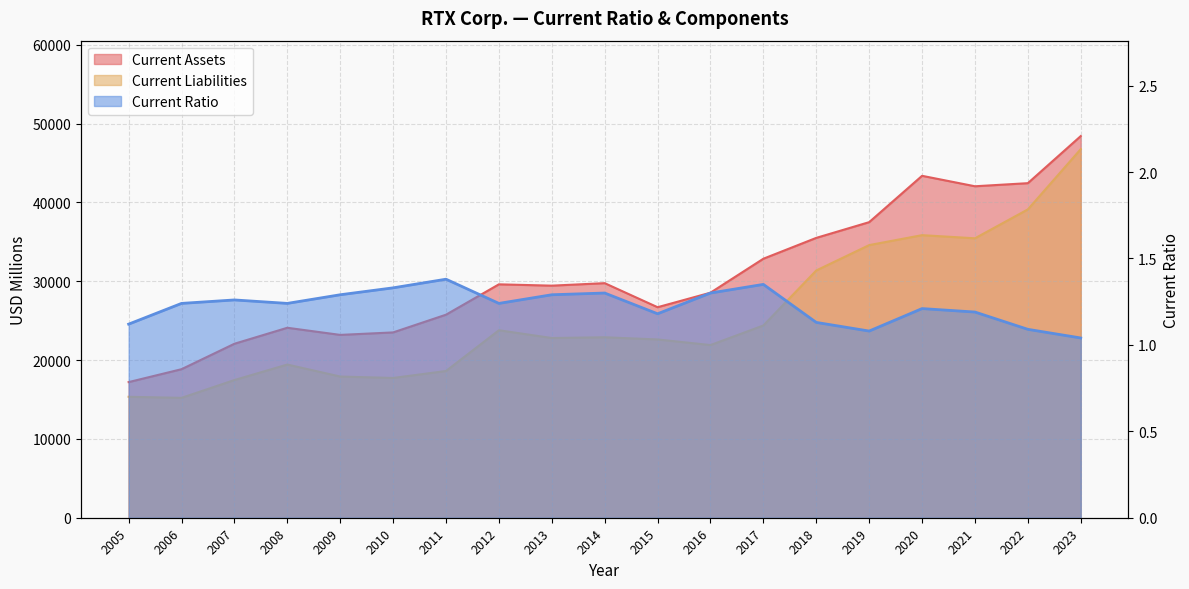

What is the sum of all Current Ratio values?

23.3